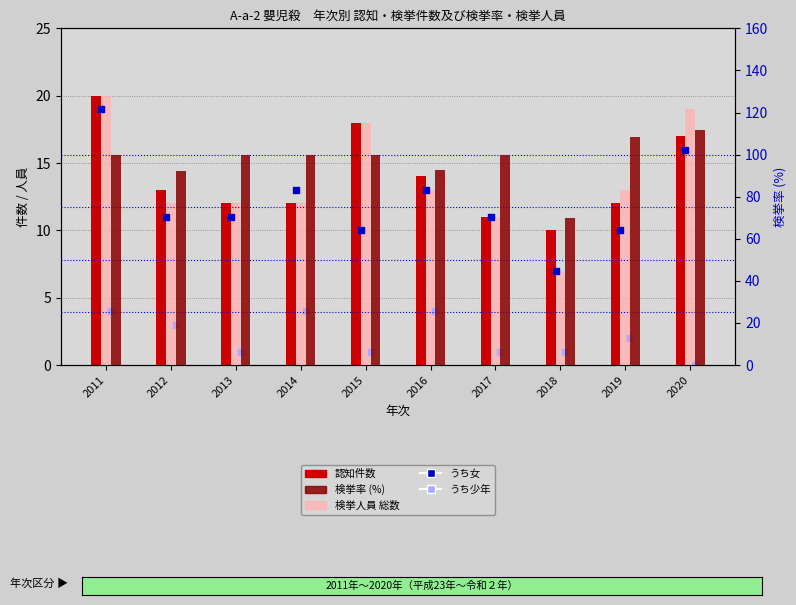

What is the total value across all series at 2020?

163.8